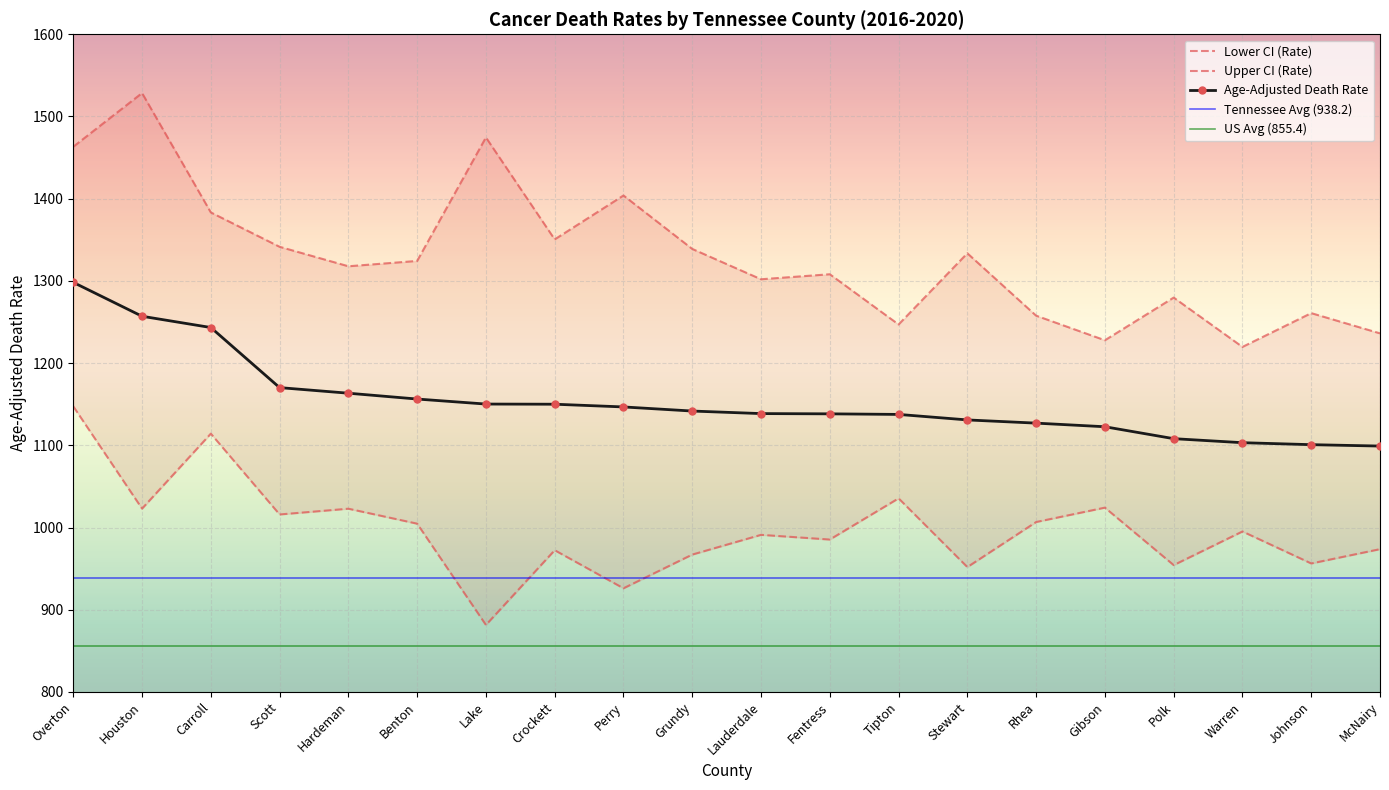

Is the value of Upper CI (Rate) at Overton greater than the value of Lower CI (Rate) at Stewart?

Yes